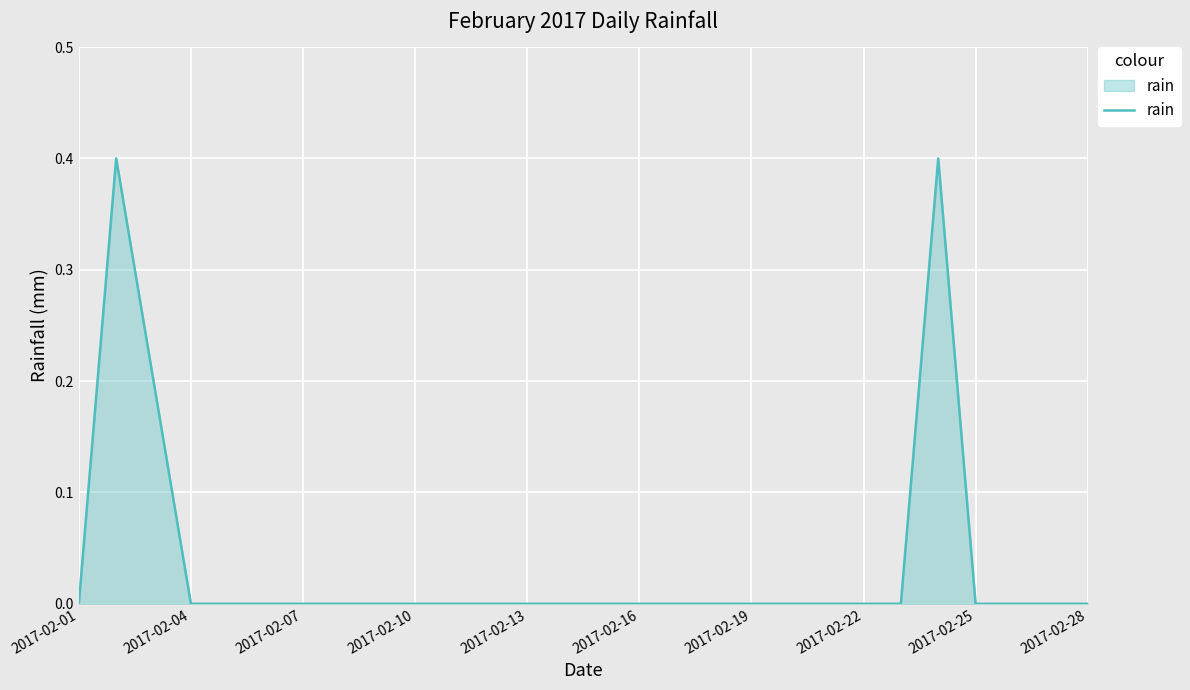

What is the greatest value displayed?

0.4